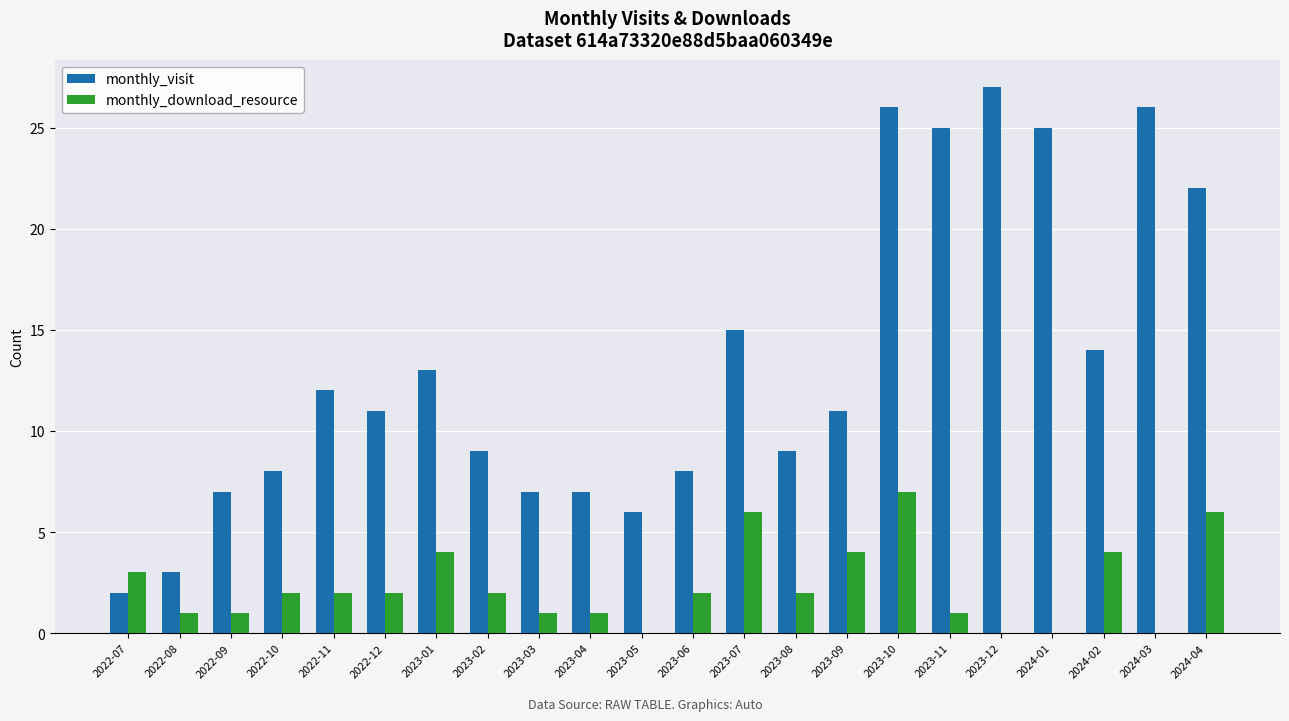

The monthly_visit series shows 11 at 2023-10. True or false?

False